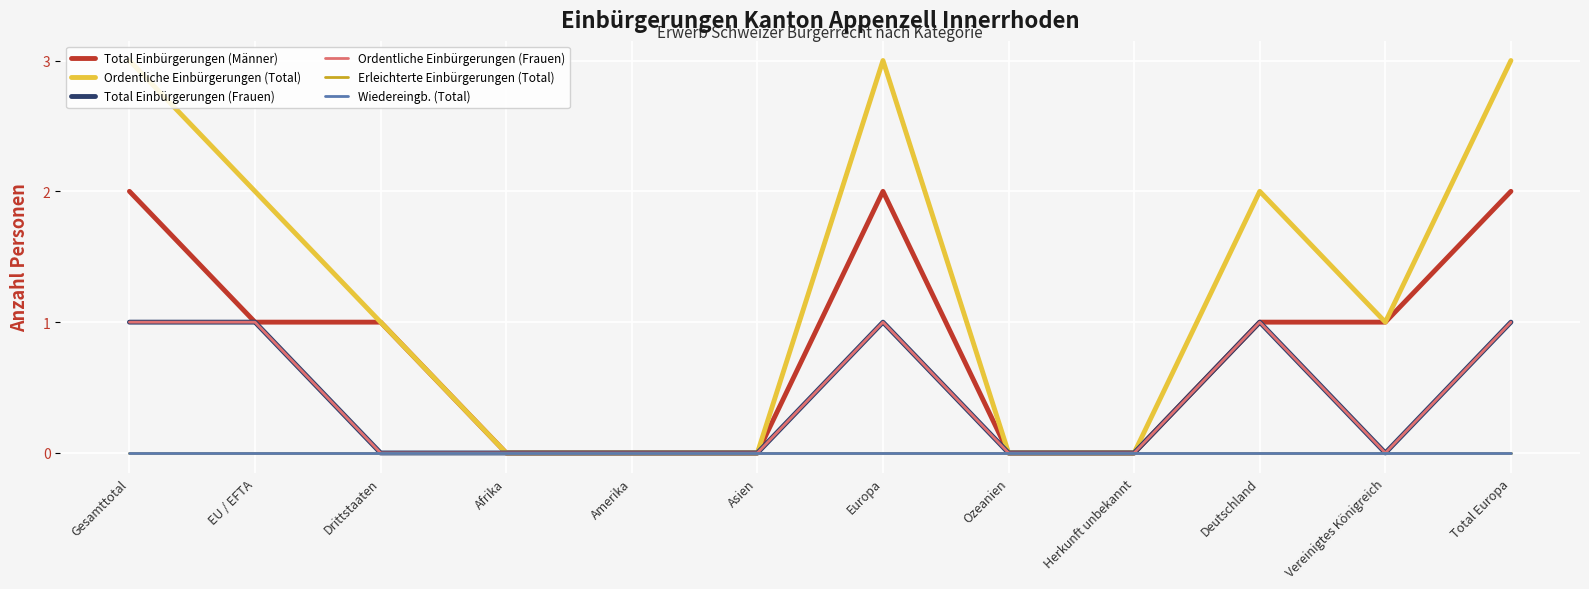

Reading left to right, extract all data points from this chart.

Total Einbürgerungen (Männer): 2	1	1	0	0	0	2	0	0	1	1	2
Ordentliche Einbürgerungen (Total): 3	2	1	0	0	0	3	0	0	2	1	3
Total Einbürgerungen (Frauen): 1	1	0	0	0	0	1	0	0	1	0	1
Ordentliche Einbürgerungen (Frauen): 1	1	0	0	0	0	1	0	0	1	0	1
Erleichterte Einbürgerungen (Total): 0	0	0	0	0	0	0	0	0	0	0	0
Wiedereingb. (Total): 0	0	0	0	0	0	0	0	0	0	0	0